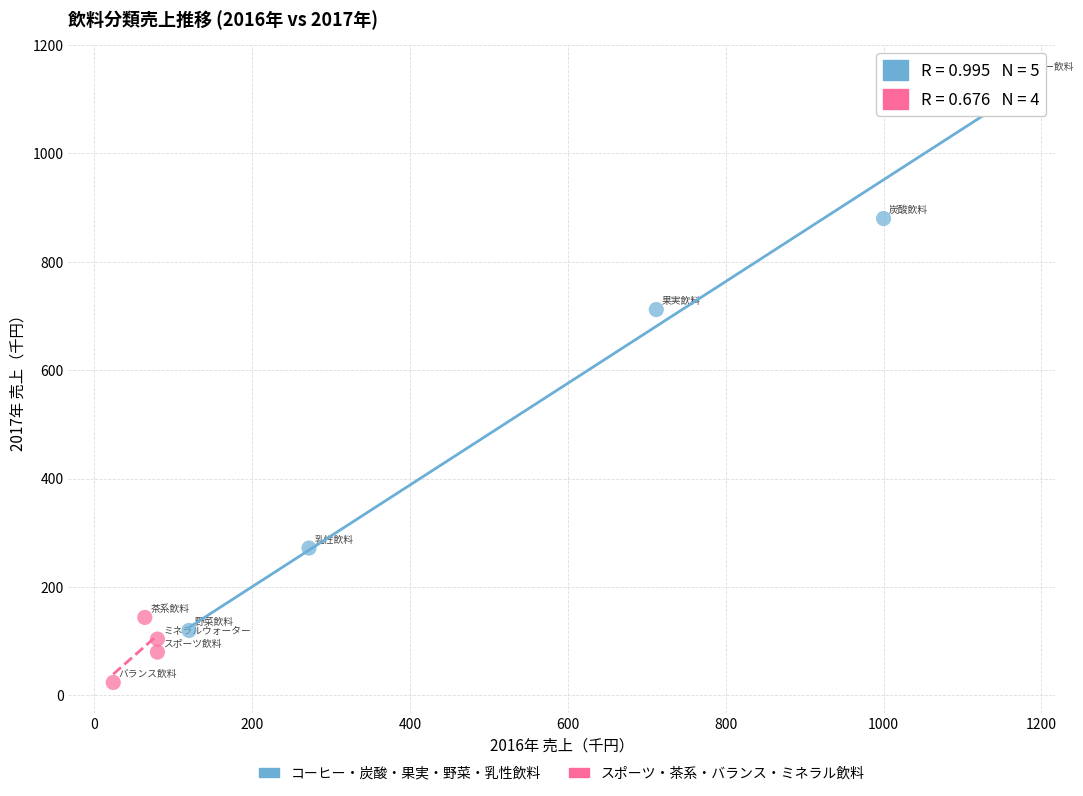

Which series contains the highest Y value?

コーヒー・炭酸・果実・野菜・乳性飲料